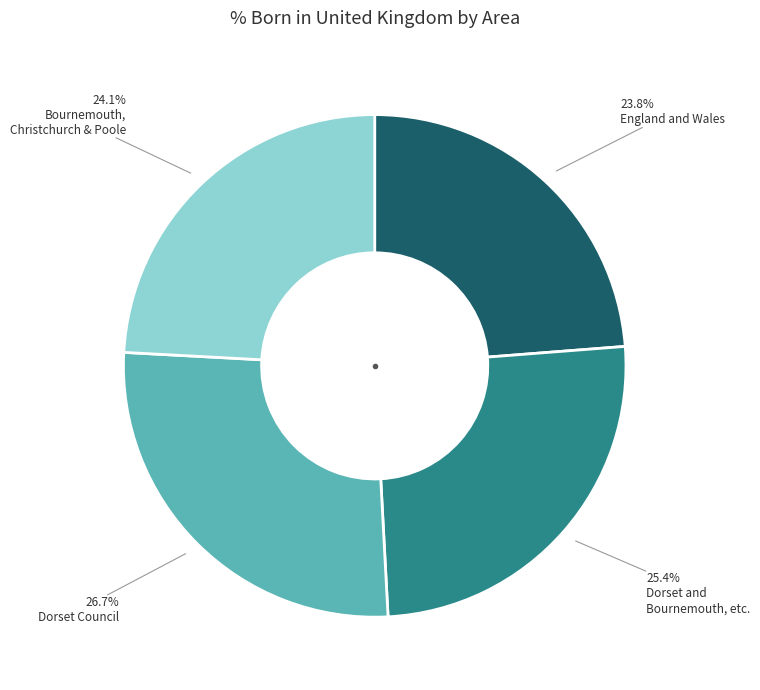

Is there any slice that represents more than half of the pie?

No